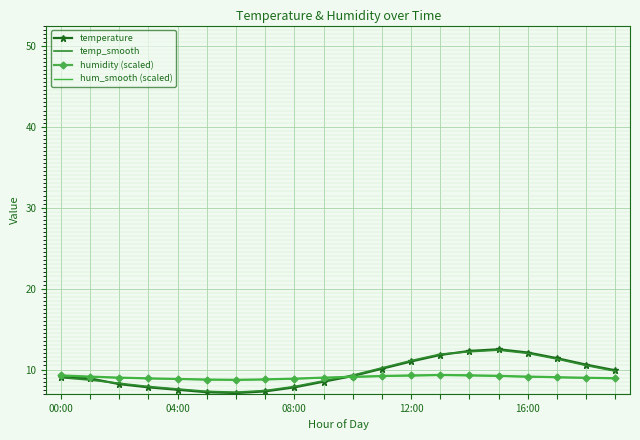

Which series has the widest spread of values?

temperature